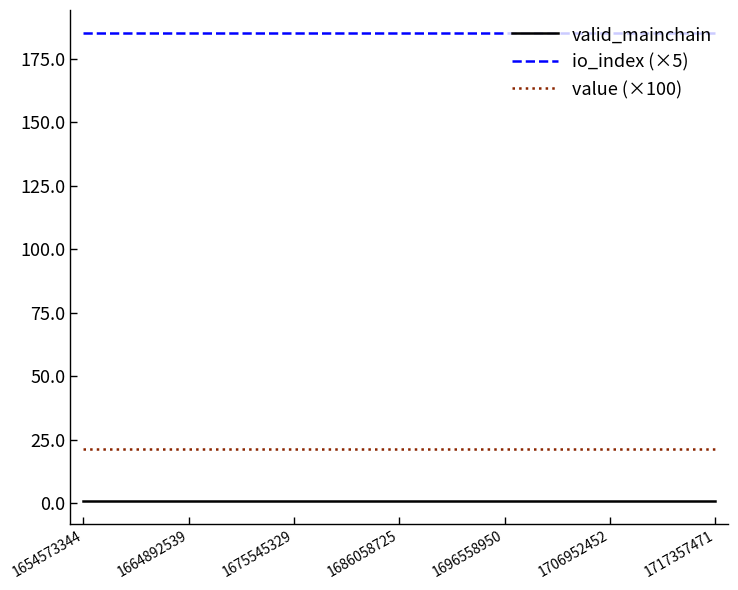

Does the chart display data point markers on the line(s)?

No